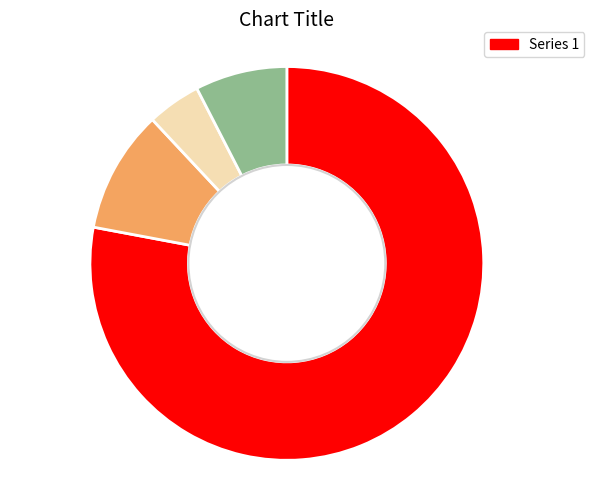

Is there a majority slice in this chart?

Yes